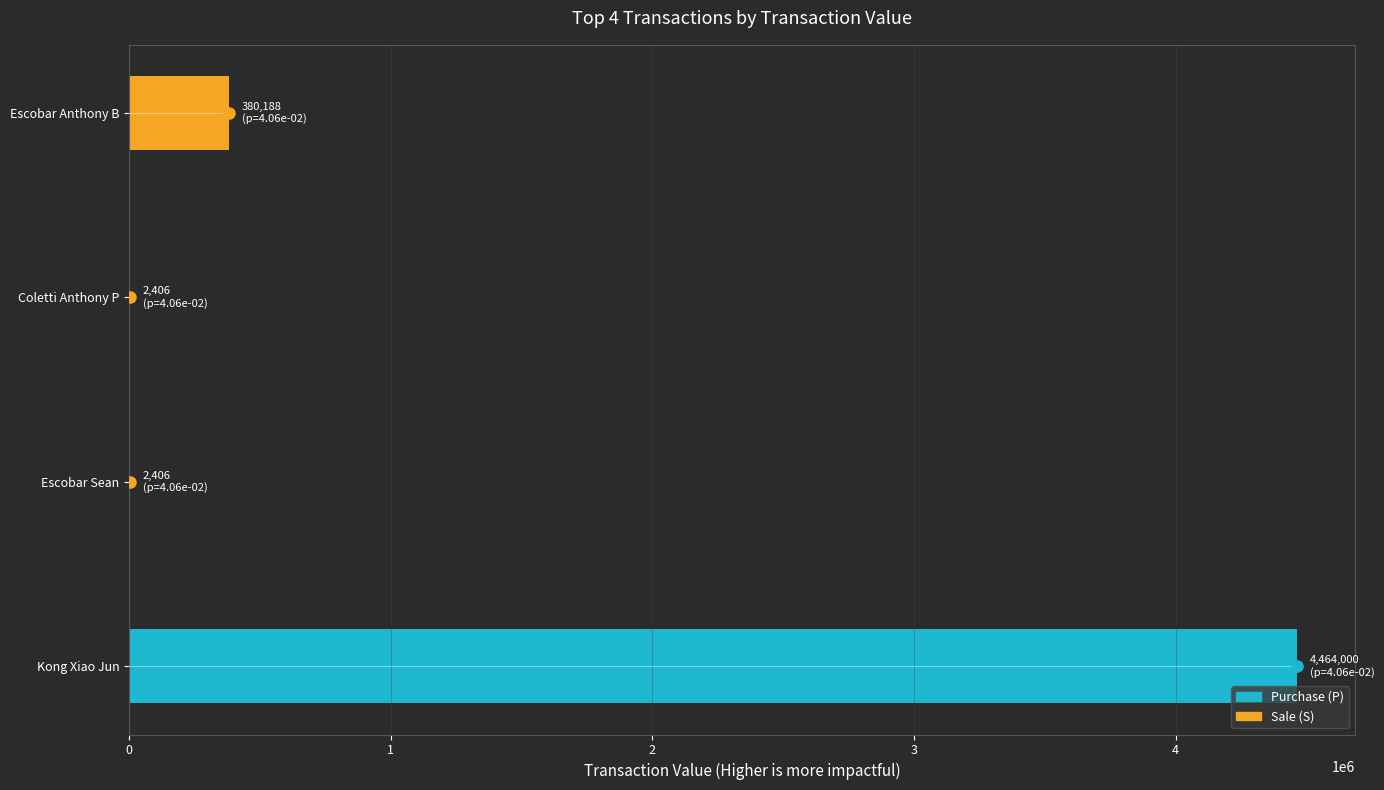

Reading top to bottom, transcribe all the data shown in this chart.

Escobar Anthony B=380188	Coletti Anthony P=2406	Escobar Sean=2406	Kong Xiao Jun=4464000